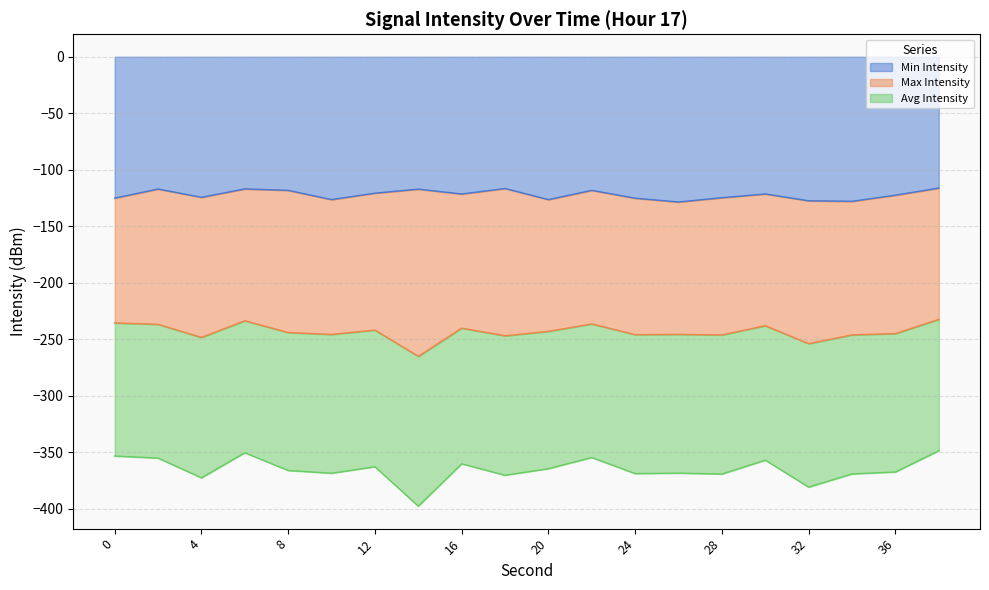

Which series has the largest range (max minus min)?

Avg Intensity